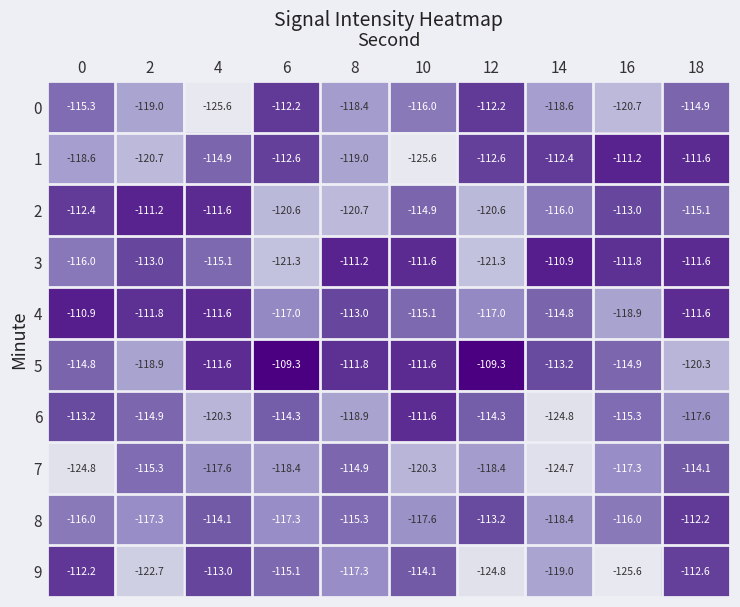

At how many categories does at least one series exceed -123?

10